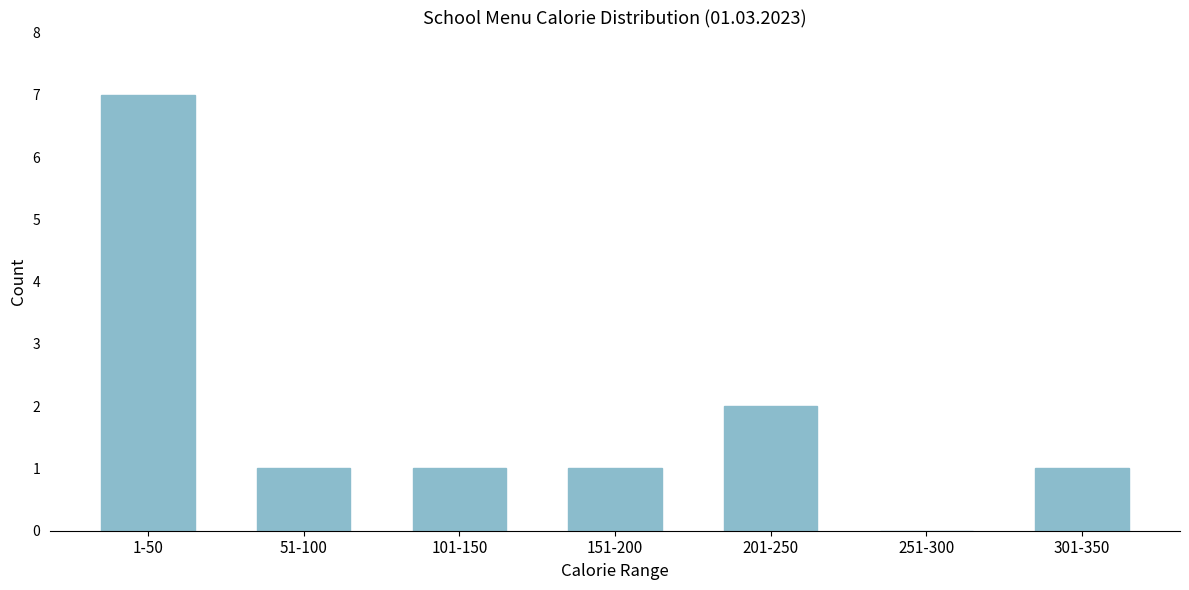

Reading left to right, extract all data points from this chart.

1-50=7	51-100=1	101-150=1	151-200=1	201-250=2	251-300=0	301-350=1